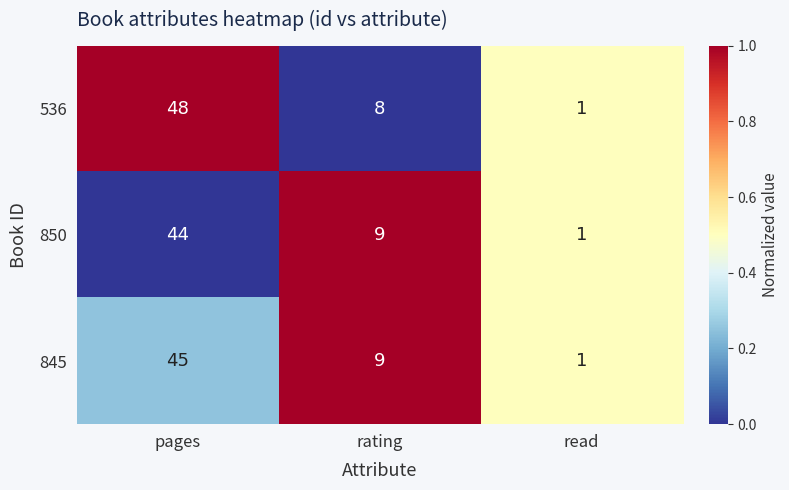

Which series has the largest range (max minus min)?

536